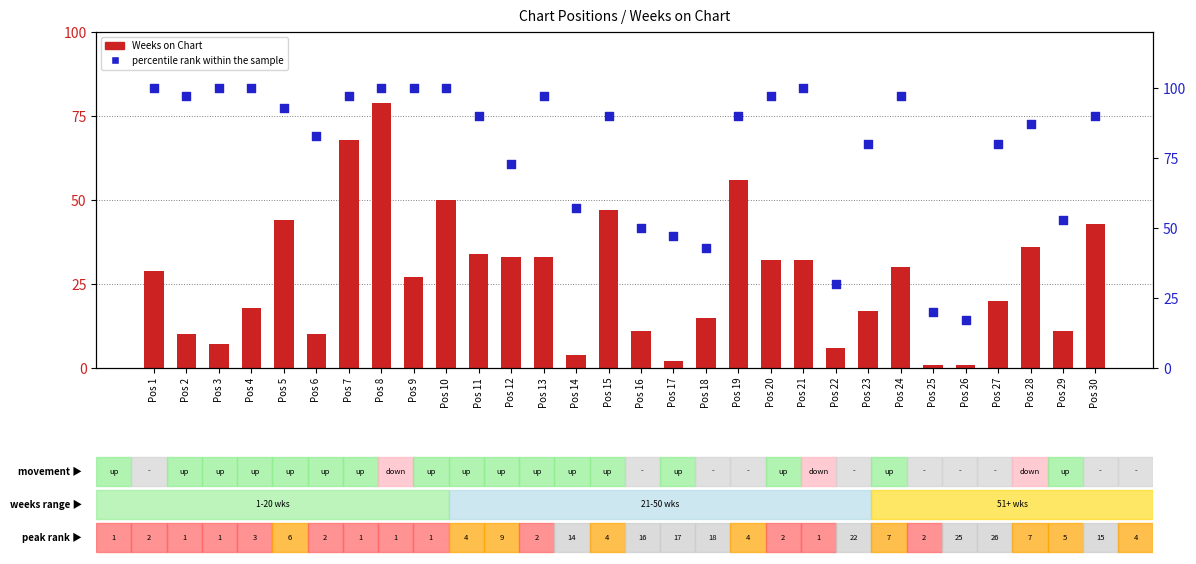

Is the value of percentile rank within the sample at Pos 4 greater than the value of Weeks on Chart at Pos 30?

Yes